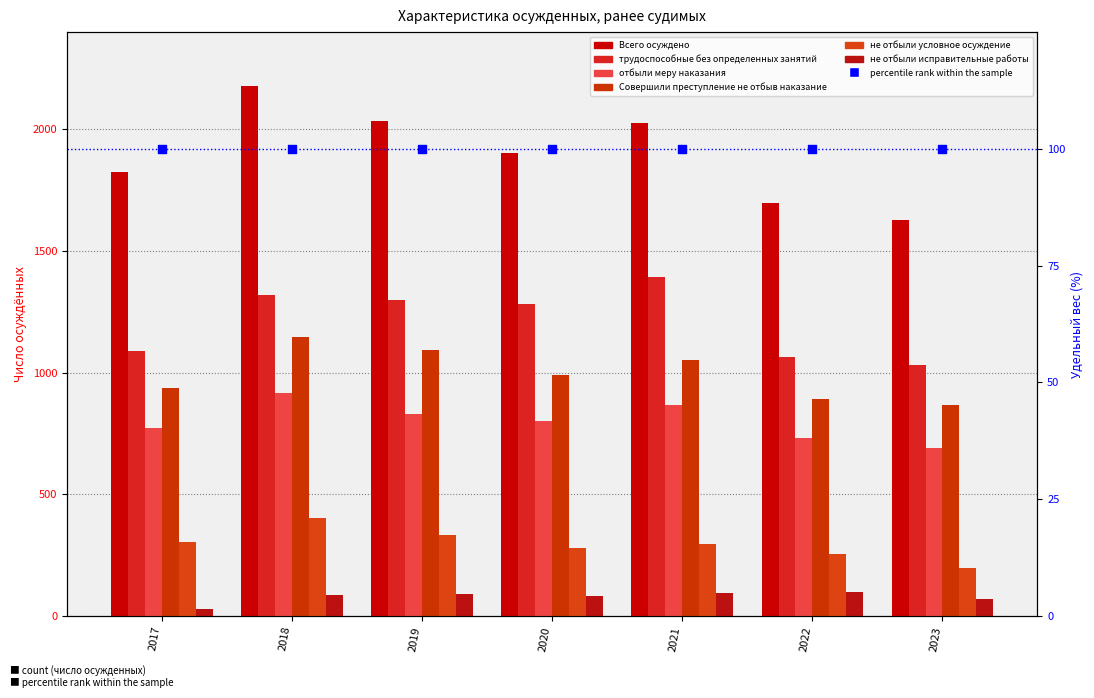

What are all the series names shown in the legend?

Всего осуждено, трудоспособные без определенных занятий, отбыли меру наказания, Совершили преступление не отбыв наказание, не отбыли условное осуждение, не отбыли исправительные работы